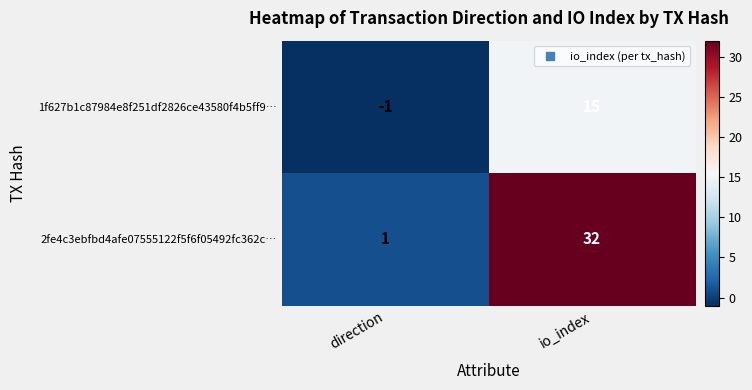

True or false: 2fe4c3ebfbd4afe07555122f5f6f05492fc362c… has a value of 32 at io_index.

True